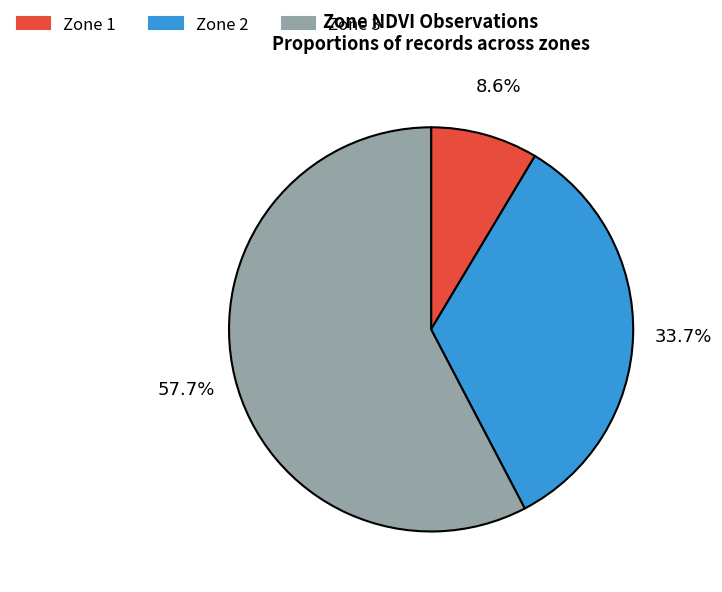

How many slices are in this pie chart?

3